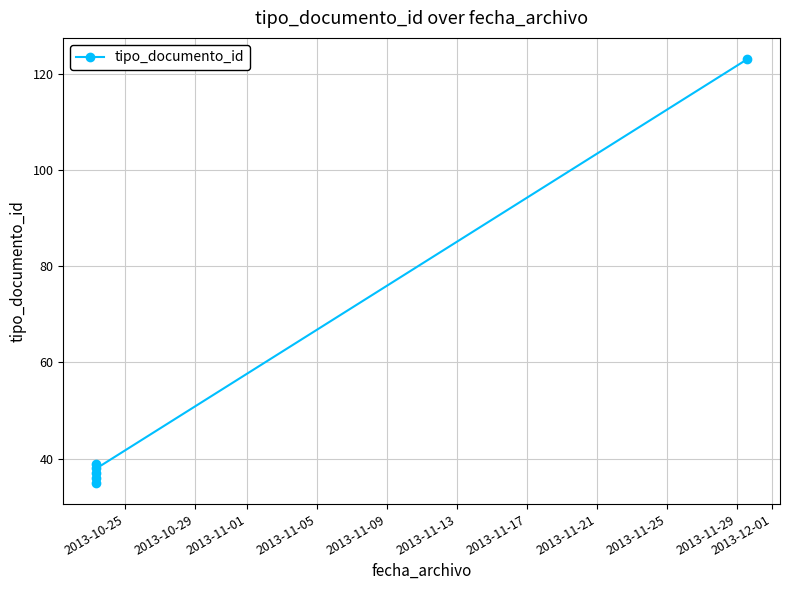

What is the smallest value displayed?

35